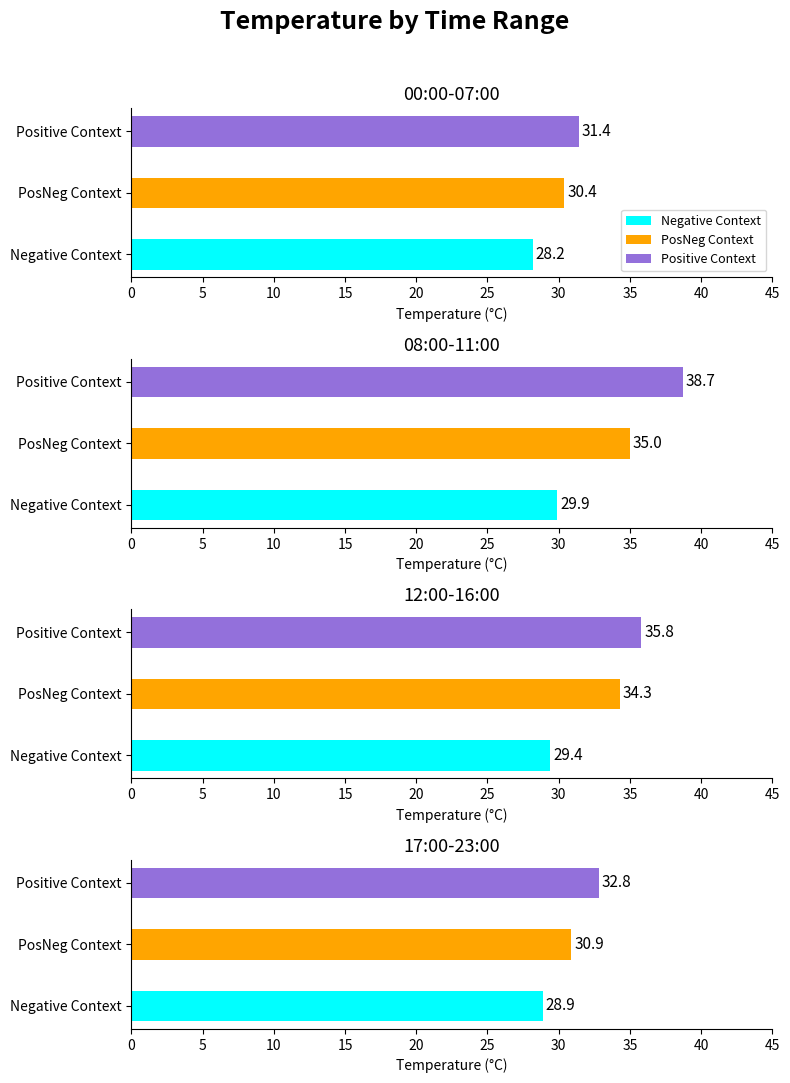

Is the value of Positive Context at 24 greater than the value of PosNeg Context at 2?

Yes